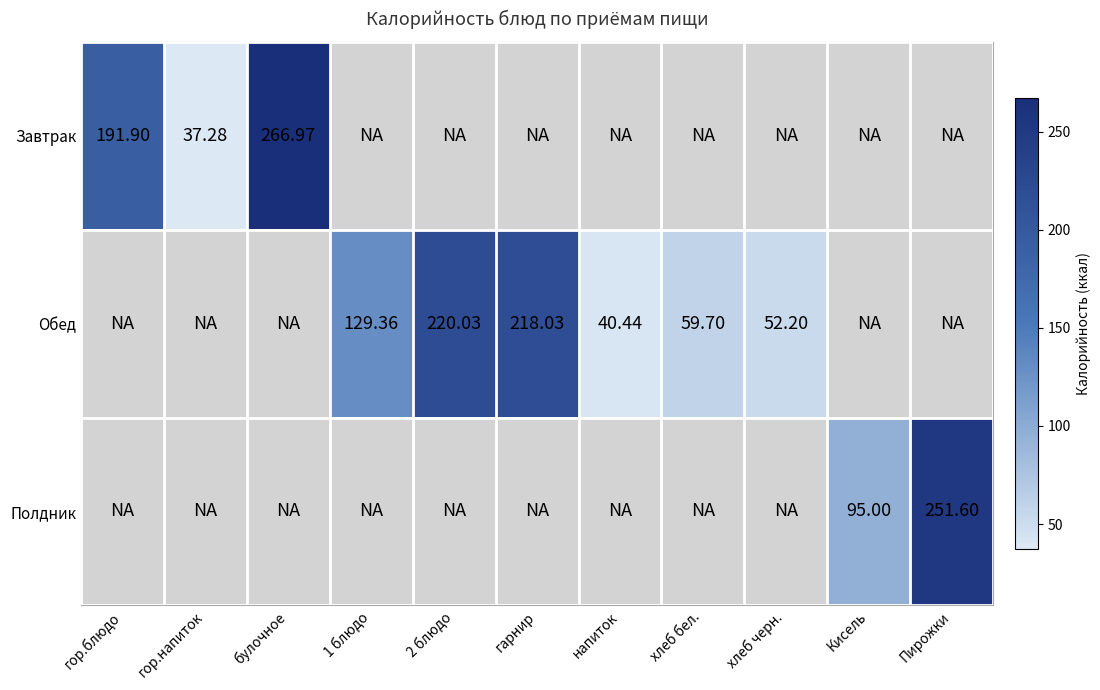

How many data points does each series have?

11